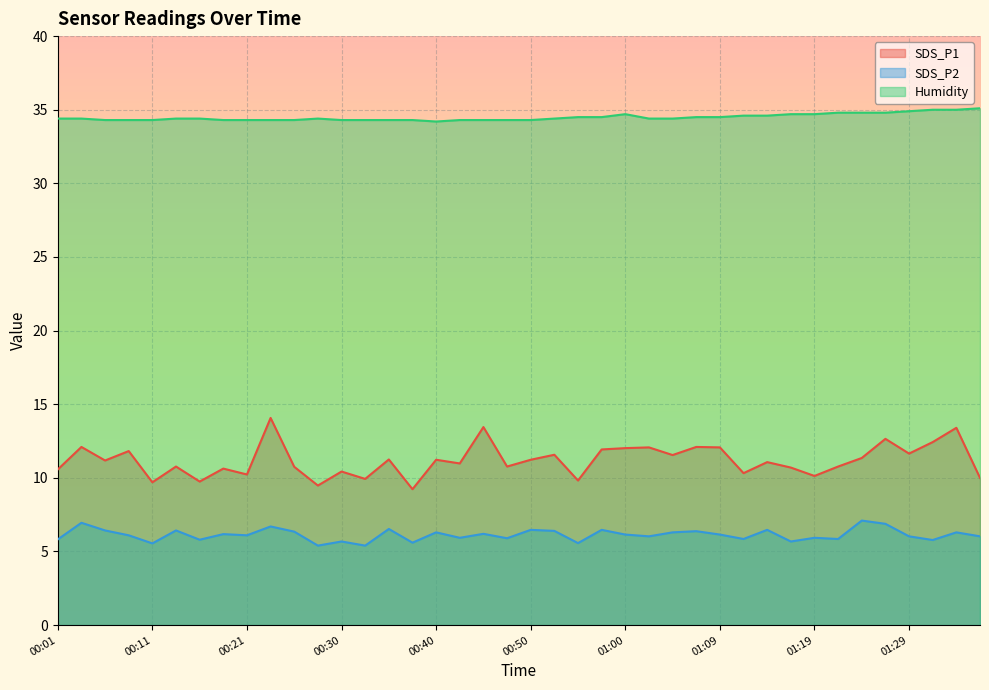

What is the spread (max minus min) of values at 00:30?

28.6